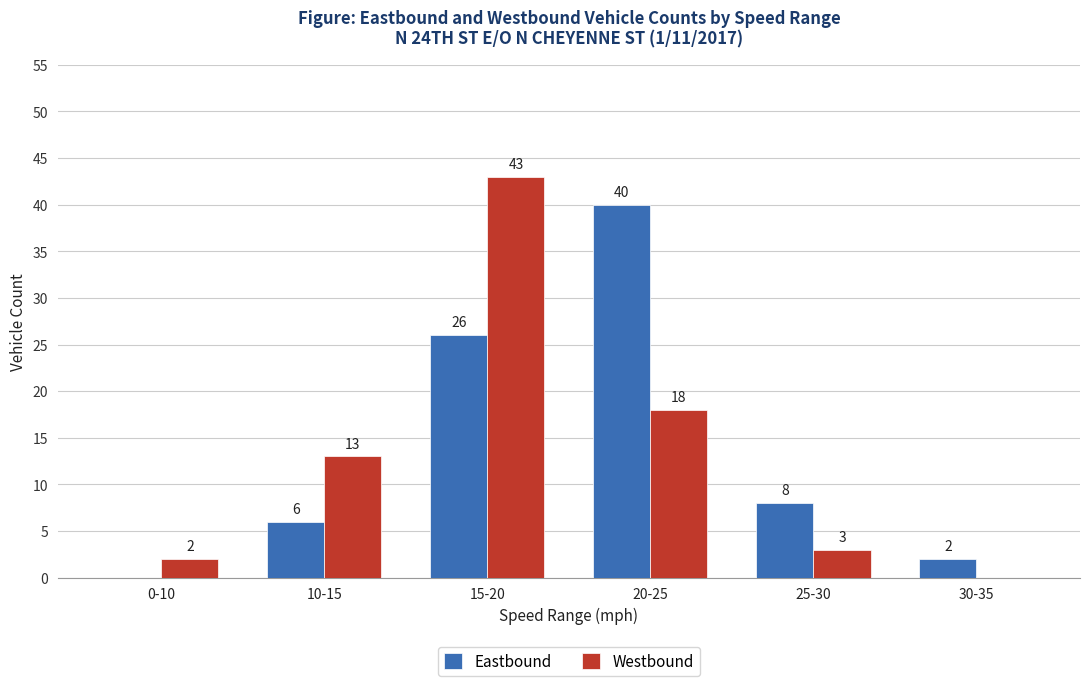

At which category does the chart reach its peak across all series?

15-20